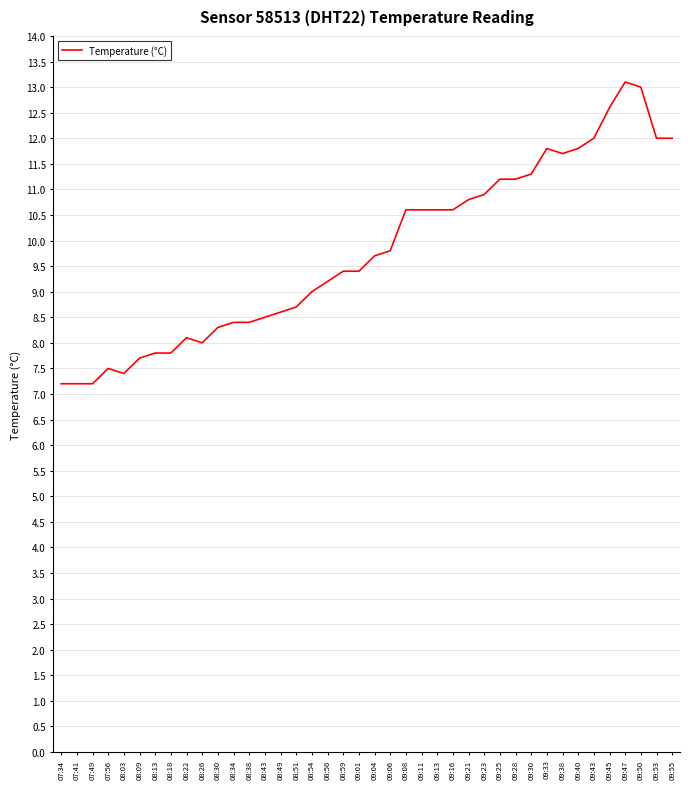

True or false: there are more than 0 points higher than both neighbors.

True